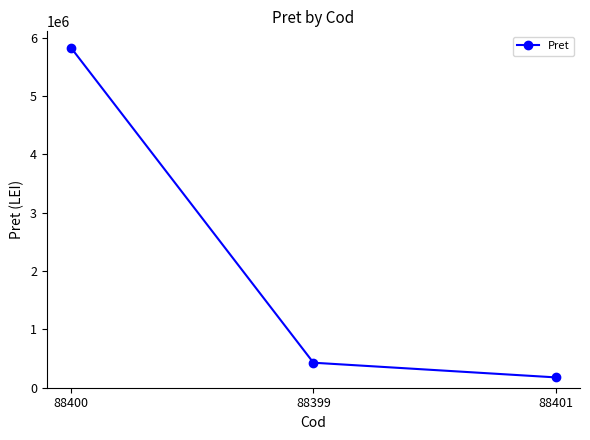

Read the value at 88401.

177181.5